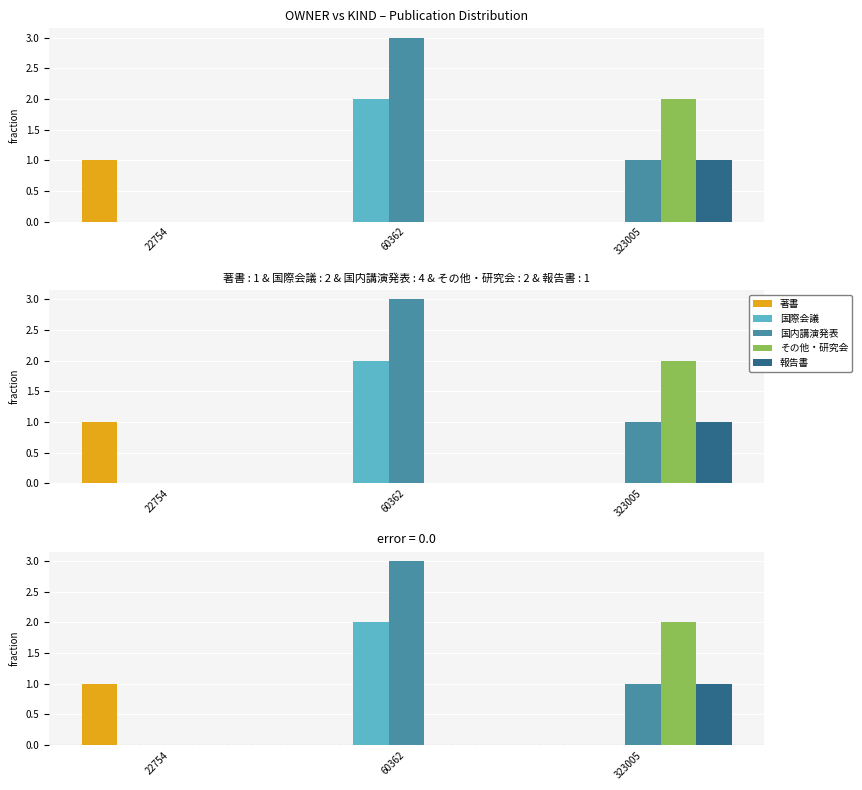

How many bars are there in total?

15